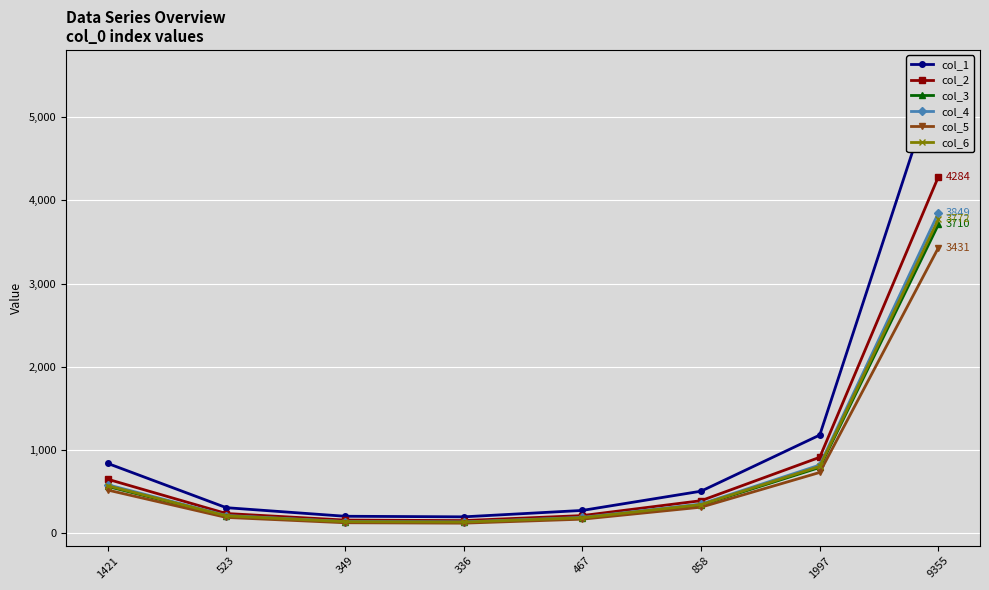

Rank the categories by col_3 value from highest to lowest.

9355, 1997, 1421, 858, 523, 467, 349, 336